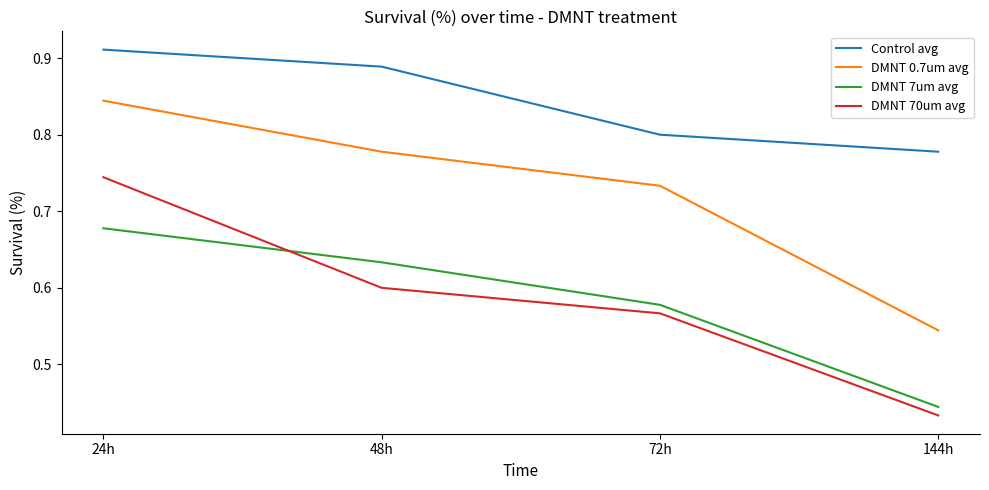

True or false: DMNT 0.7um avg and DMNT 70um avg intersect in this chart.

False